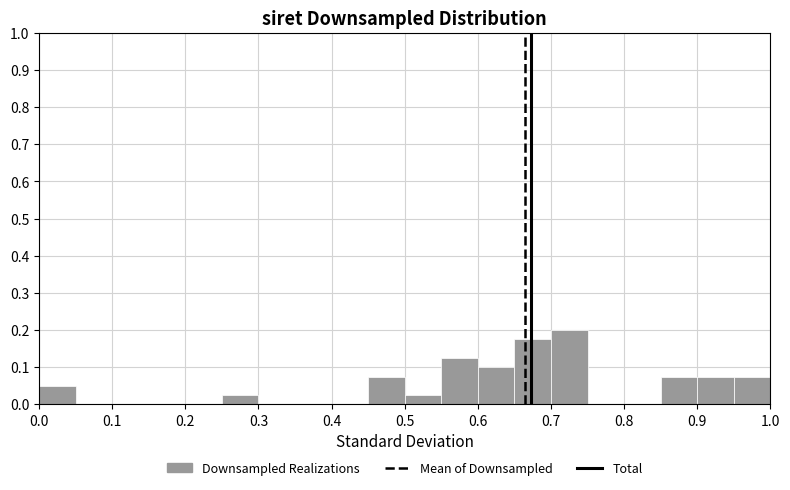

Reading left to right, transcribe this chart: for each bar, give the range it covers on the x-axis and its height. The values are not printed on the chart, so give them approximately, as read against the axis.

0.00 to 0.05: 0.05
0.05 to 0.10: 0
0.10 to 0.15: 0
0.15 to 0.20: 0
0.20 to 0.25: 0
0.25 to 0.30: 0.03
0.30 to 0.35: 0
0.35 to 0.40: 0
0.40 to 0.45: 0
0.45 to 0.50: 0.08
0.50 to 0.55: 0.03
0.55 to 0.60: 0.13
0.60 to 0.65: 0.10
0.65 to 0.70: 0.18
0.70 to 0.75: 0.20
0.75 to 0.80: 0
0.80 to 0.85: 0
0.85 to 0.90: 0.08
0.90 to 0.95: 0.08
0.95 to 1.00: 0.08